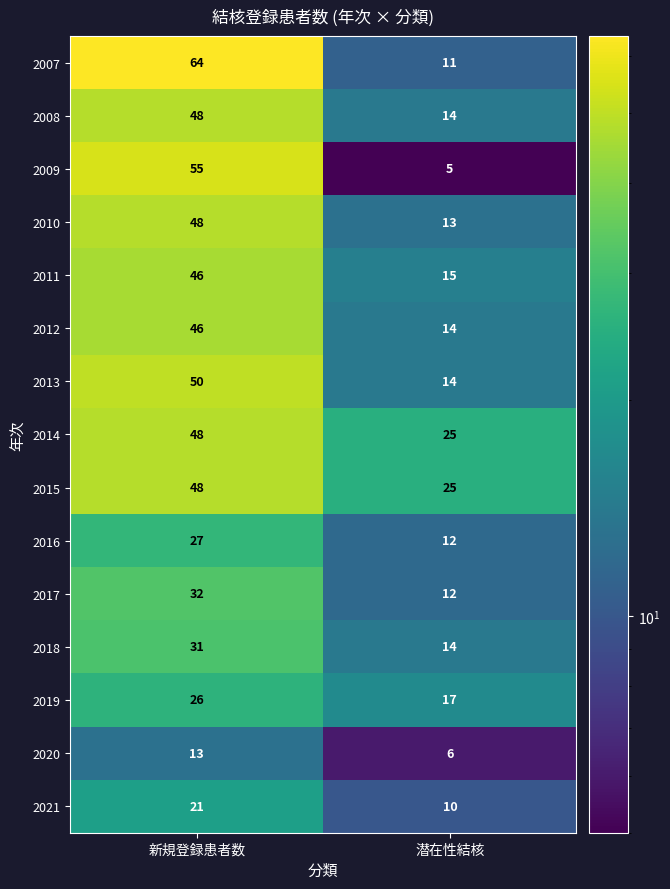

Read the 2021 value at 潜在性結核.

10